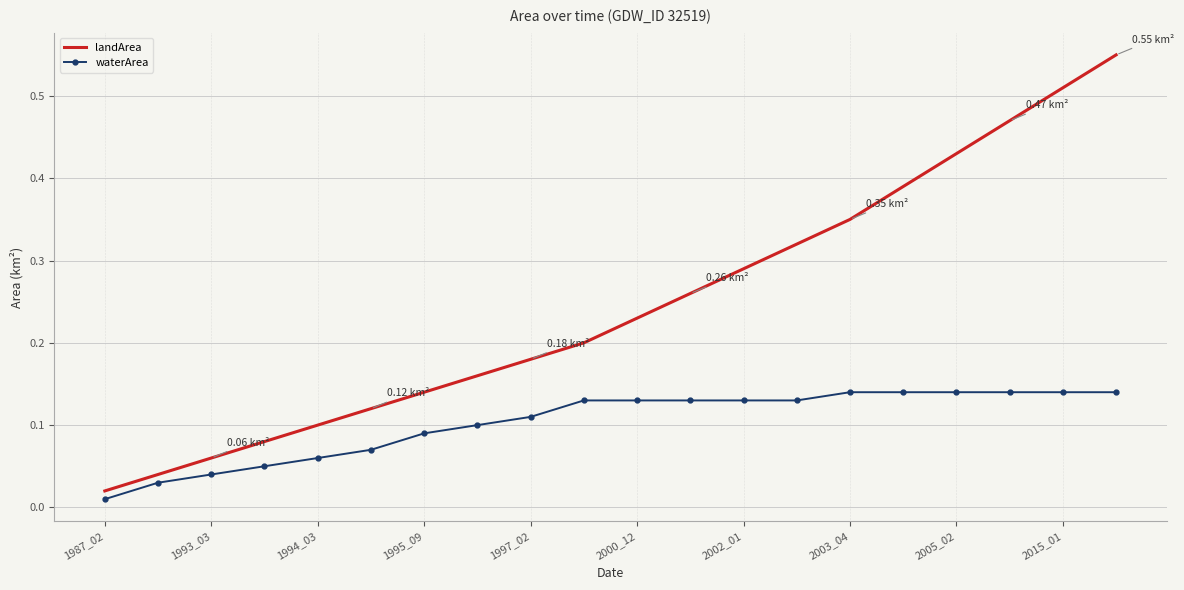

Which series has the widest spread of values?

landArea